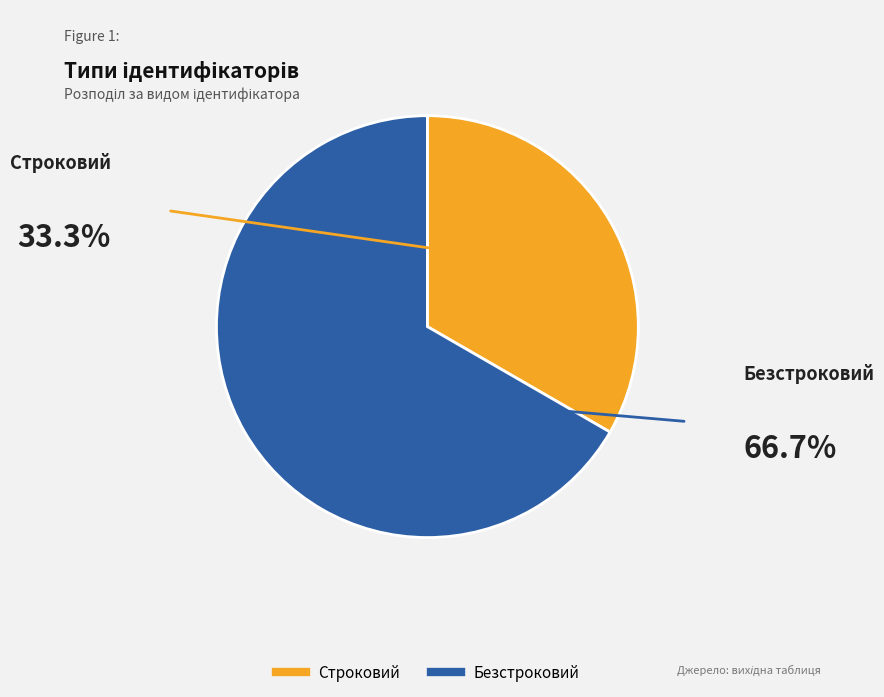

How many segments does this pie chart have?

2